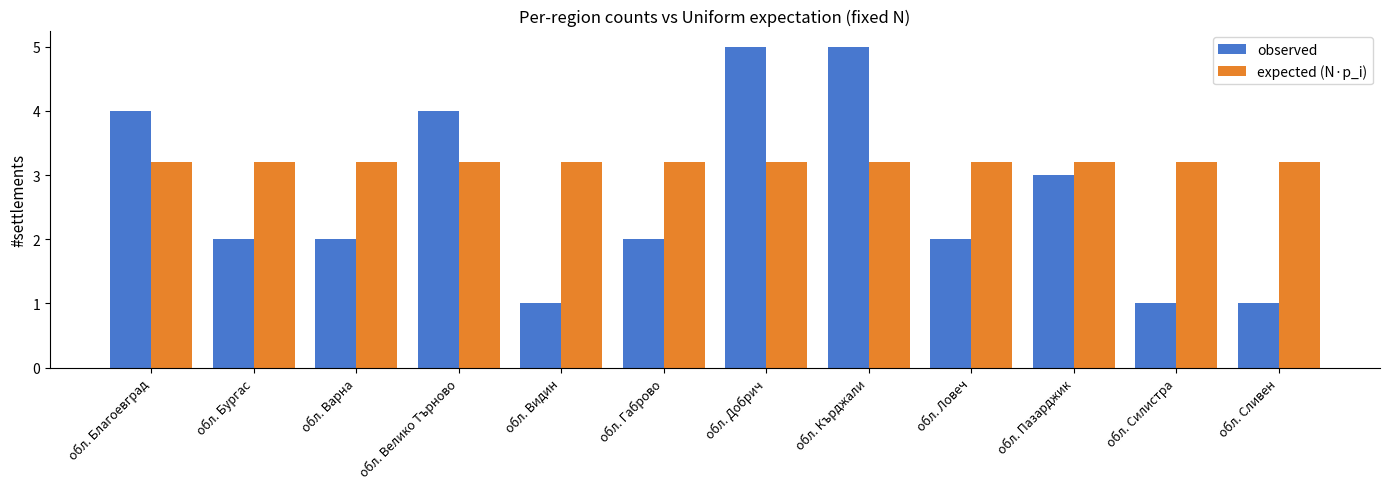

Which series has the widest spread of values?

observed